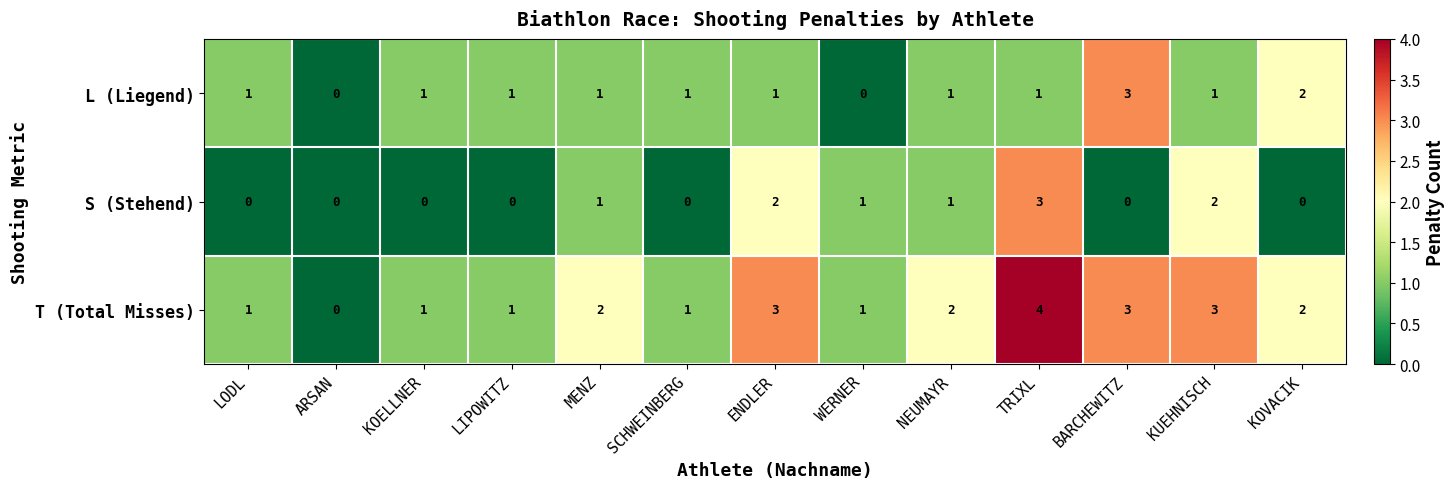

List the series in order of their overall mean, highest first.

T (Total Misses), L (Liegend), S (Stehend)